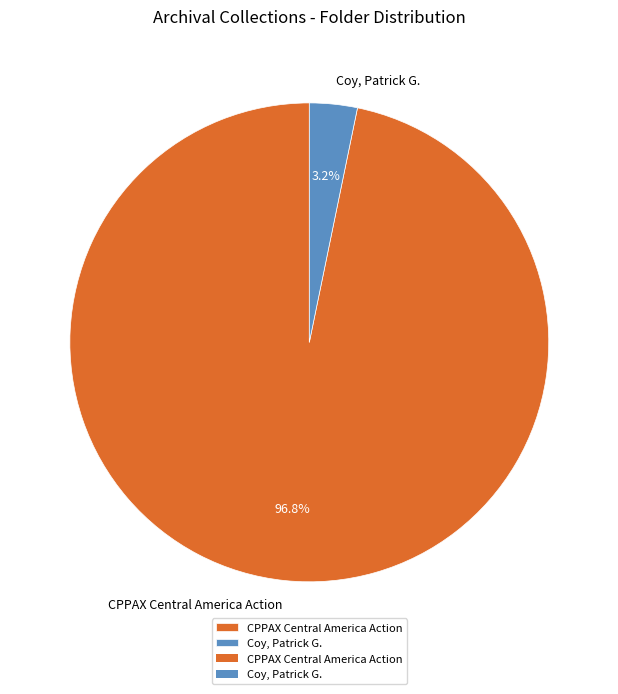

How many slices are in this pie chart?

2